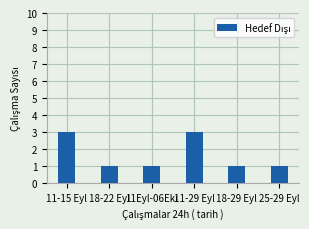

Are the bars grouped side by side (vs. stacked)?

No